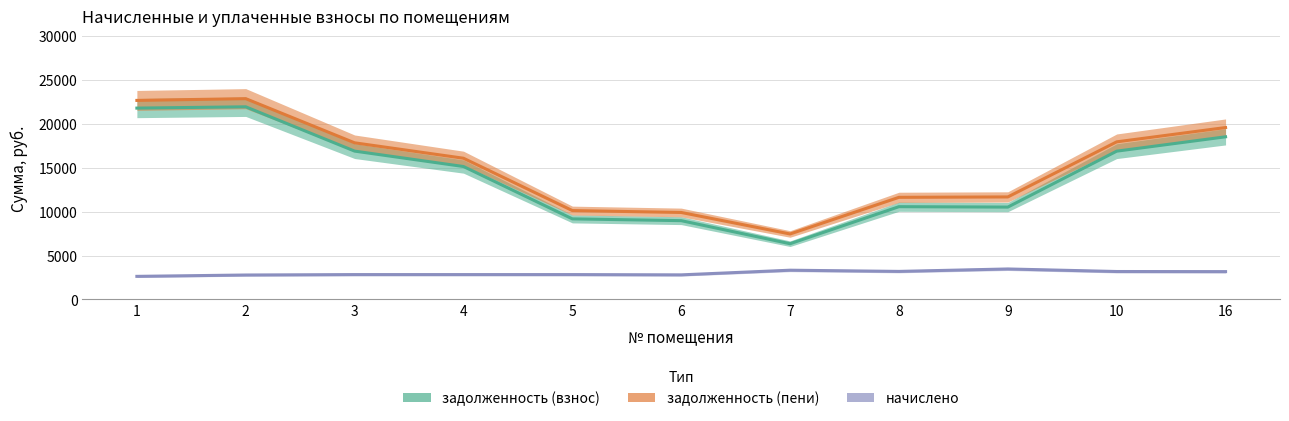

True or false: задолженность (пени) and начислено cross at least once.

False